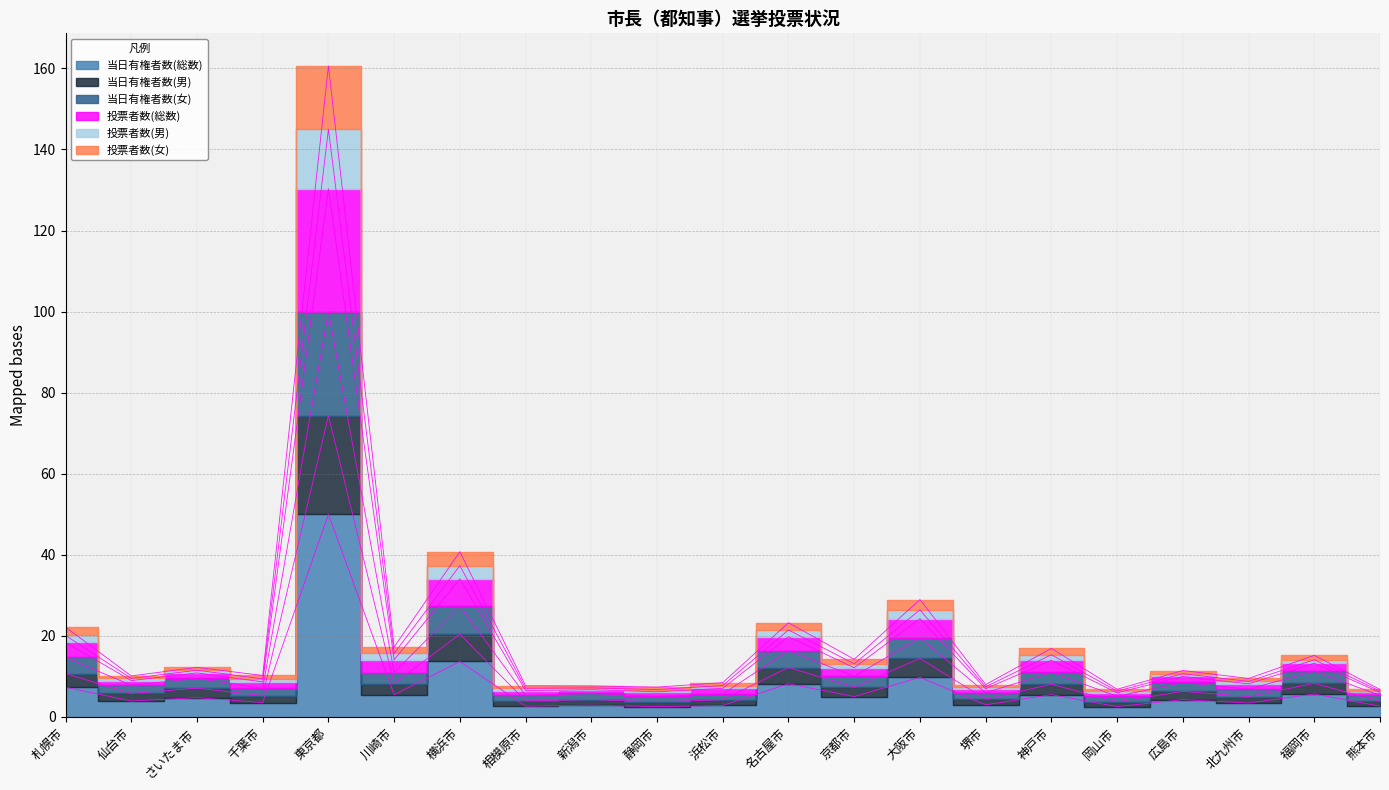

What is the lowest value of the 投票者数(女) series?

5.9